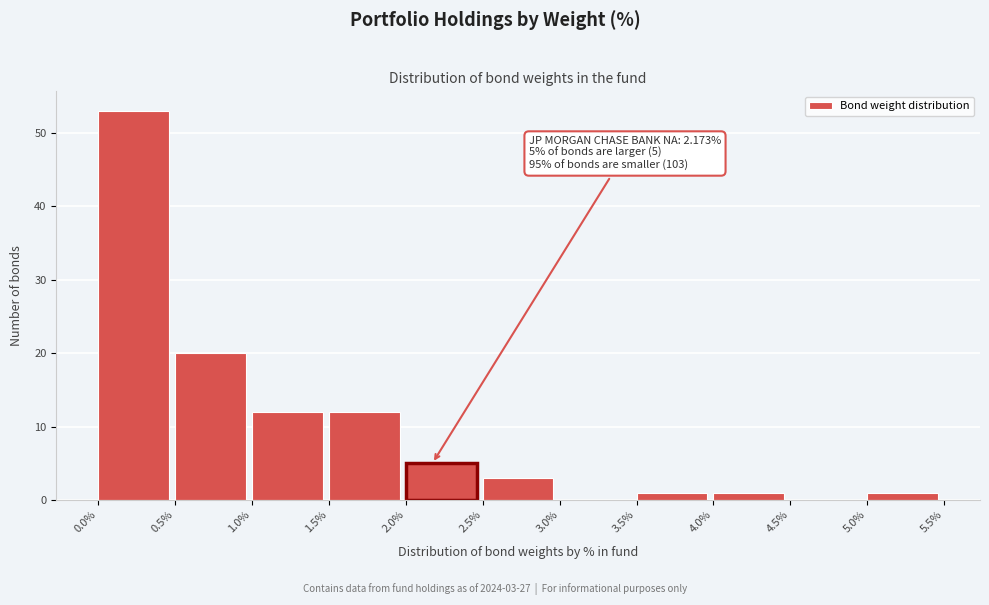

Over which range of the x-axis is the bar tallest?

0.0% to 0.5%